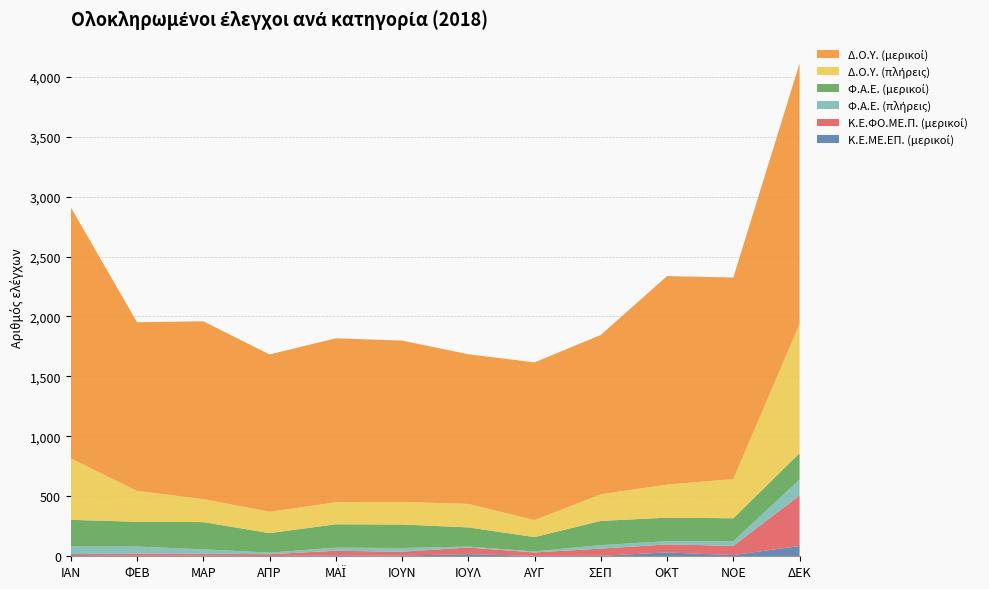

Reading right to left, extract all data points from this chart.

Κ.Ε.ΜΕ.ΕΠ. (μερικοί): 86	10	32	4	3	18	6	8	2	6	4	10
Κ.Ε.ΦΟ.ΜΕ.Π. (μερικοί): 421	77	67	60	29	55	32	38	15	16	18	9
Φ.Α.Ε. (πλήρεις): 133	38	27	29	9	8	31	26	13	36	59	63
Φ.Α.Ε. (μερικοί): 220	192	196	202	119	160	196	195	163	227	207	222
Δ.Ο.Υ. (πλήρεις): 1078	327	276	222	142	196	188	183	178	192	257	513
Δ.Ο.Υ. (μερικοί): 2172	1681	1739	1329	1315	1248	1346	1368	1312	1483	1407	2094